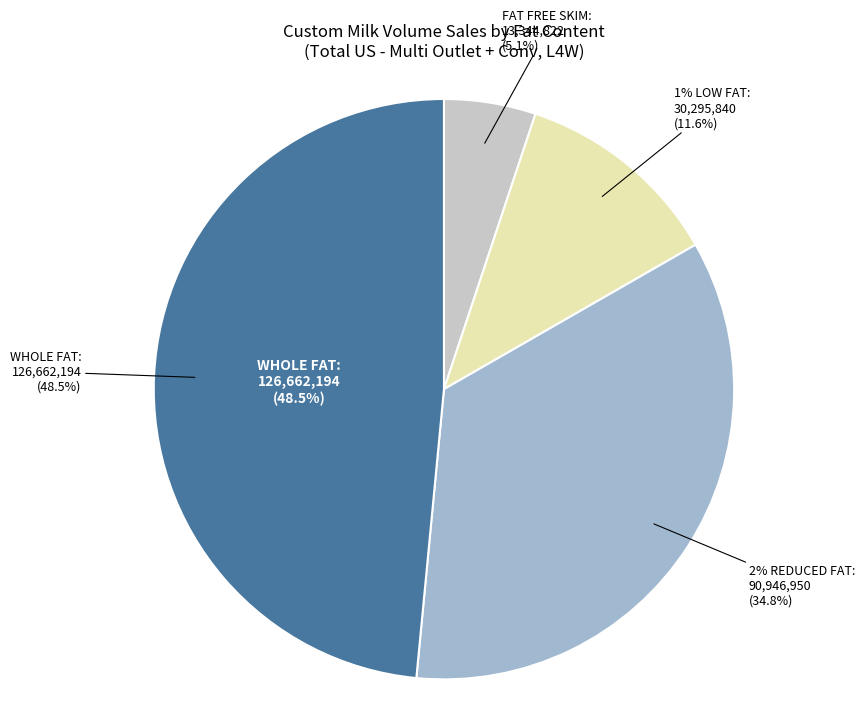

To the nearest percent, what is the combined percentage of 2% REDUCED FAT and 1% LOW FAT?

46%